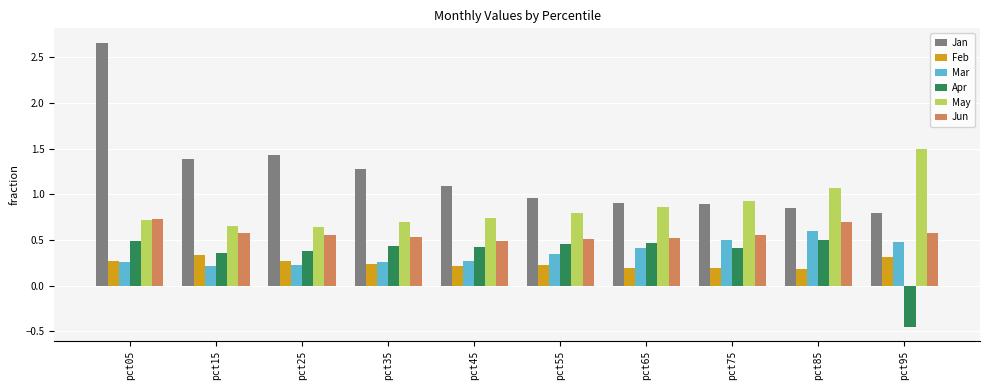

Which series has the widest spread of values?

Jan